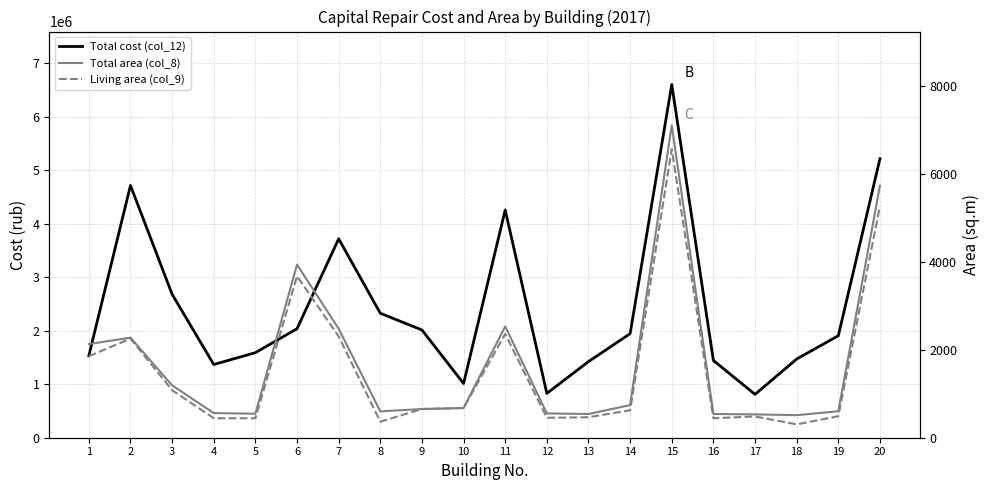

True or false: Total cost (col_12) and Living area (col_9) cross at least once.

False